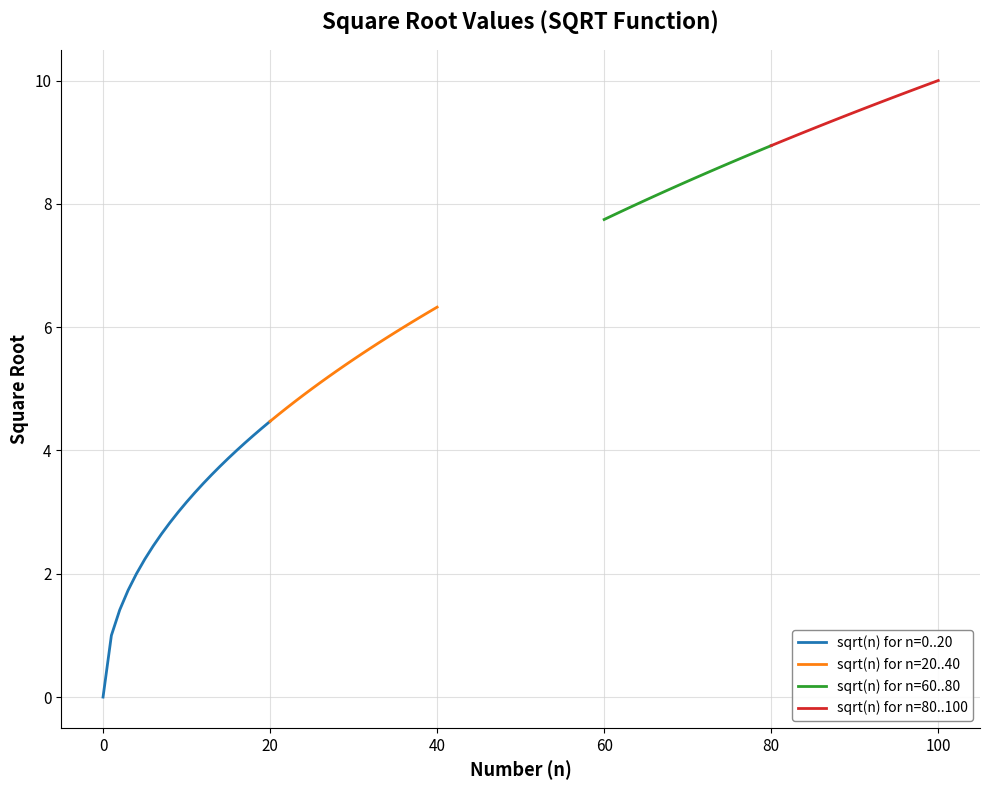

True or false: sqrt(n) for n=60..80 has a value of 8.2 at 8.

True